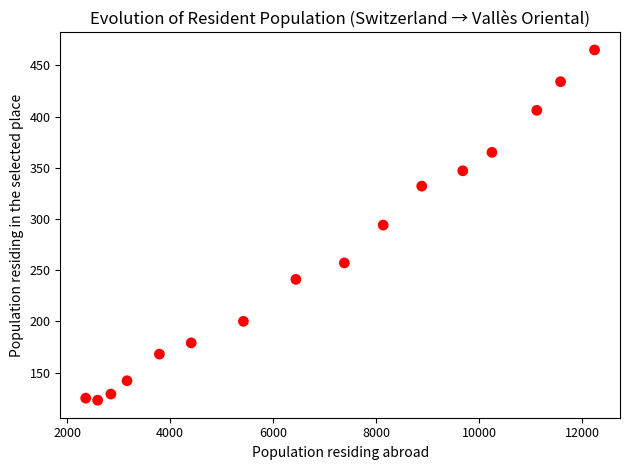

What is the range of X values (max minus min)?

9878